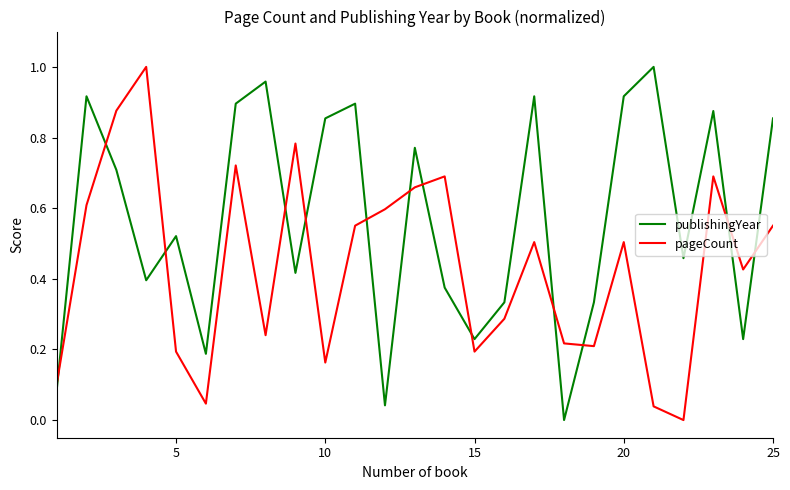

True or false: pageCount and publishingYear intersect in this chart.

True